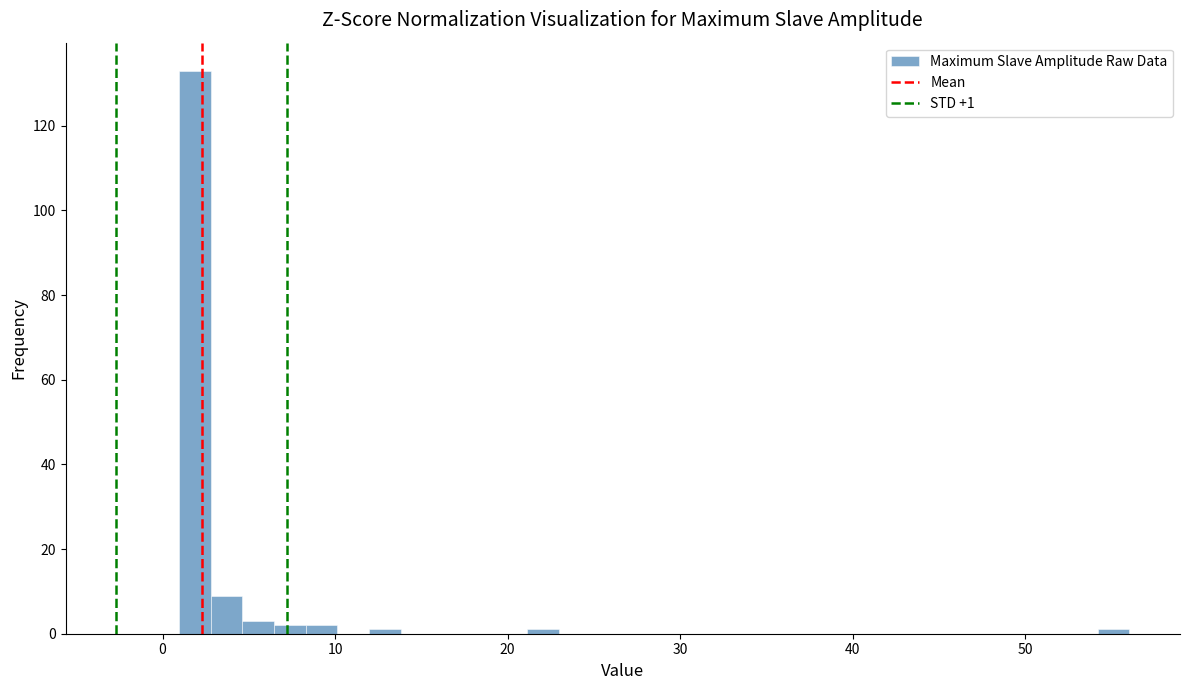

Around what value on the x-axis is the tallest bar? Give the approximate position of its centre, as read against the axis.

2